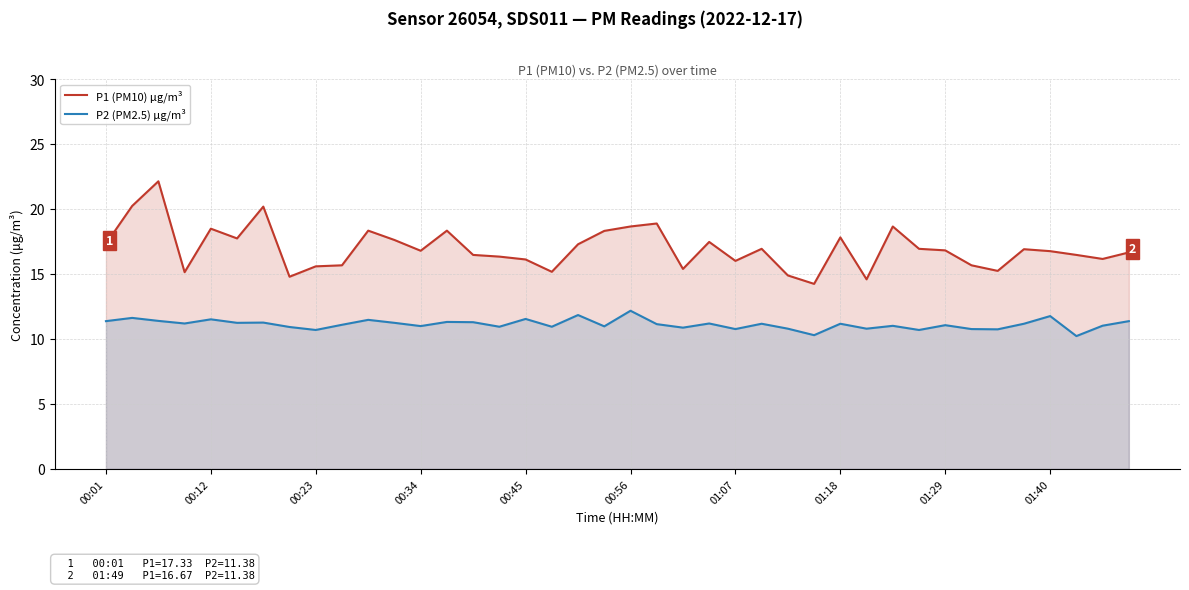

At how many categories does at least one series exceed 19?

3